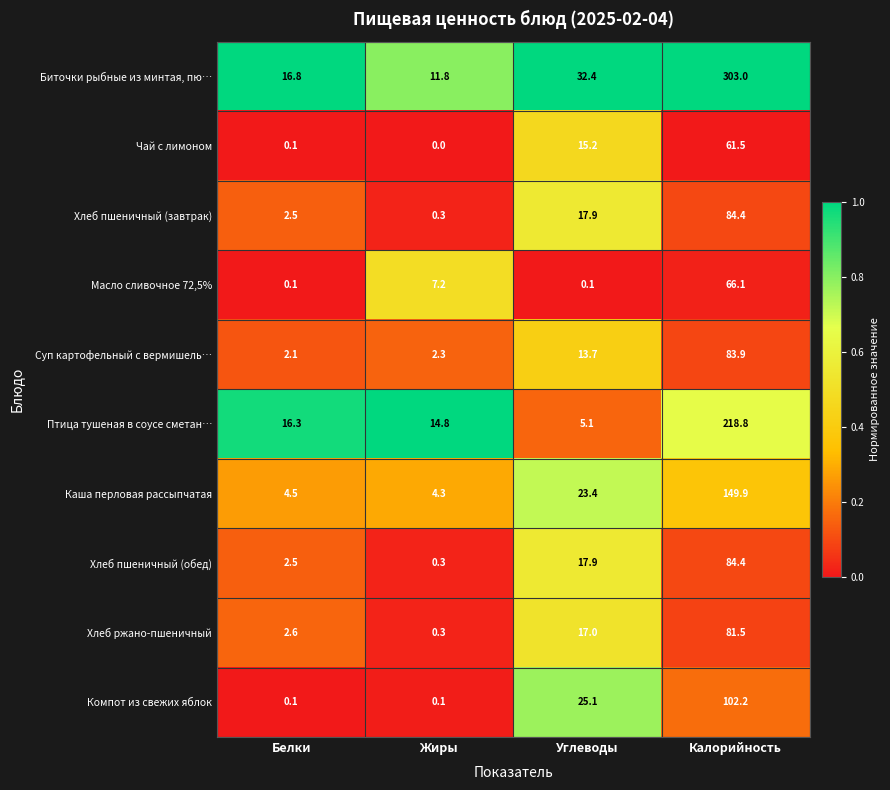

What is the difference between the highest and lowest values at Жиры?

14.8